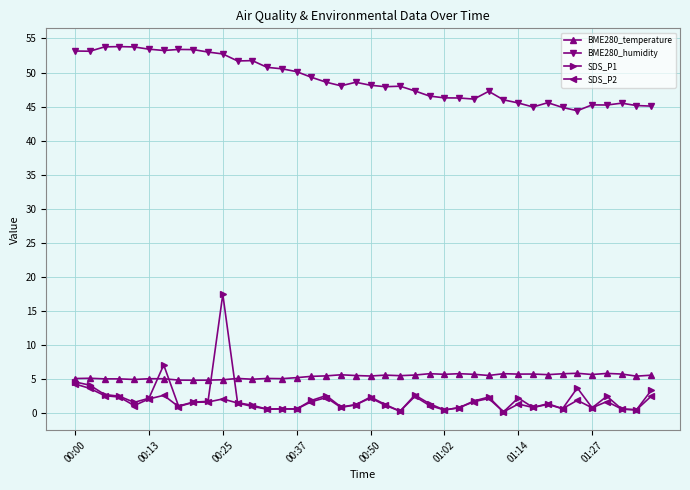

Which series has the largest total across all categories?

BME280_humidity